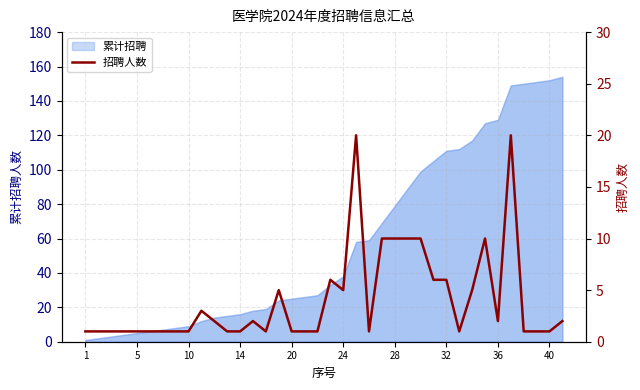

Where is 累计招聘 nearest to the value 77?

28